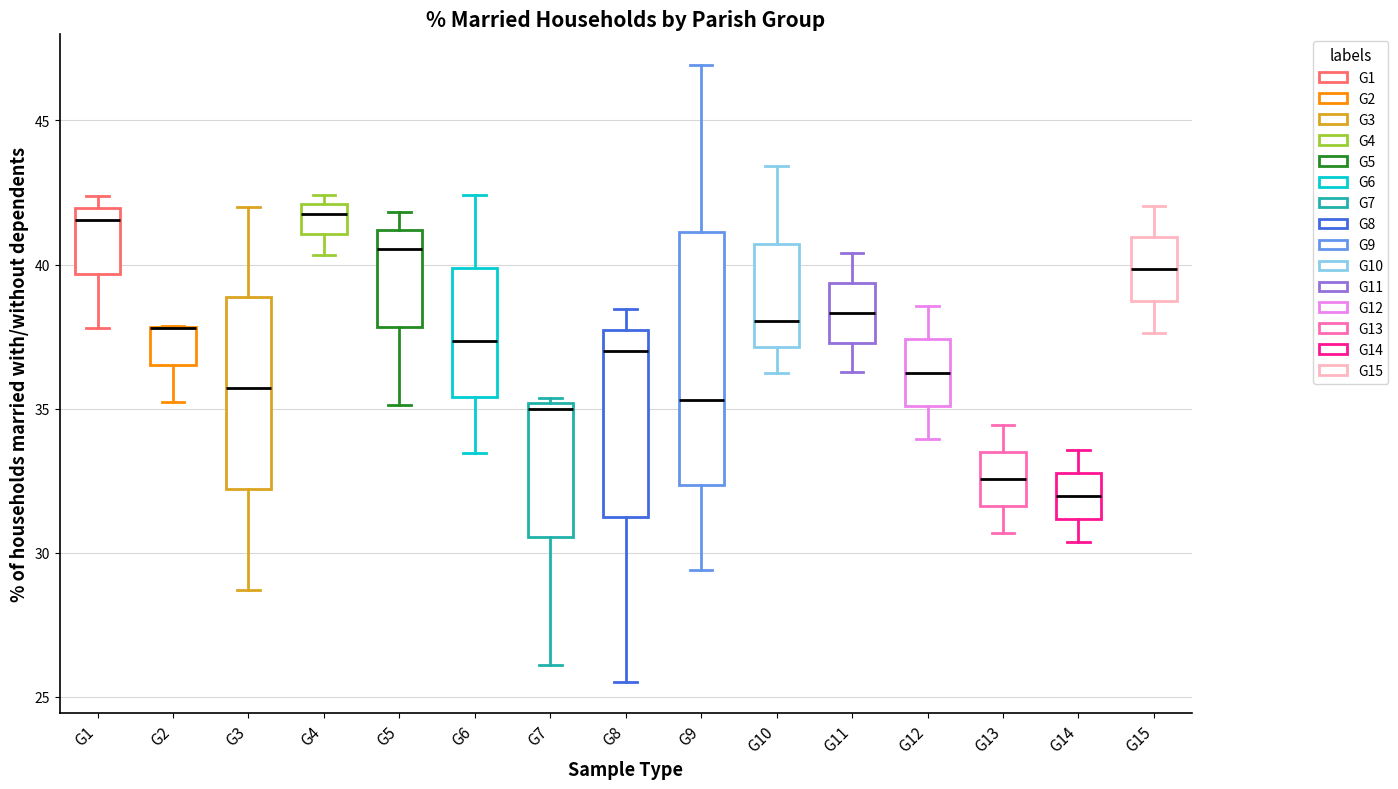

Comparing the boxes themselves (not the whiskers), which one is the tallest?

G9